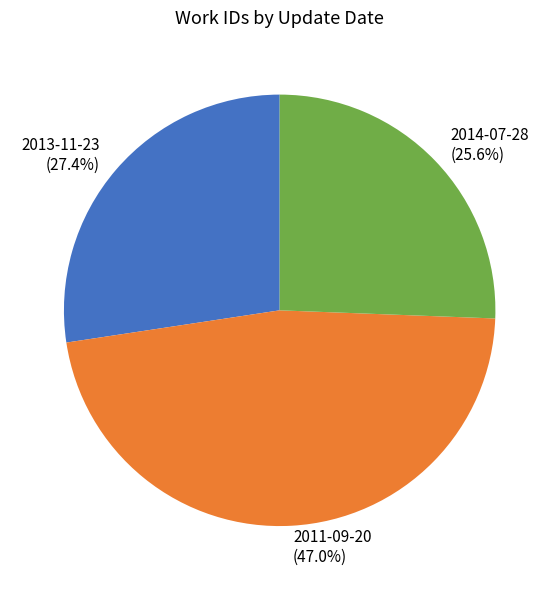

To the nearest percent, what is the difference between the 2013-11-23 and 2011-09-20 slice percentages?

20%